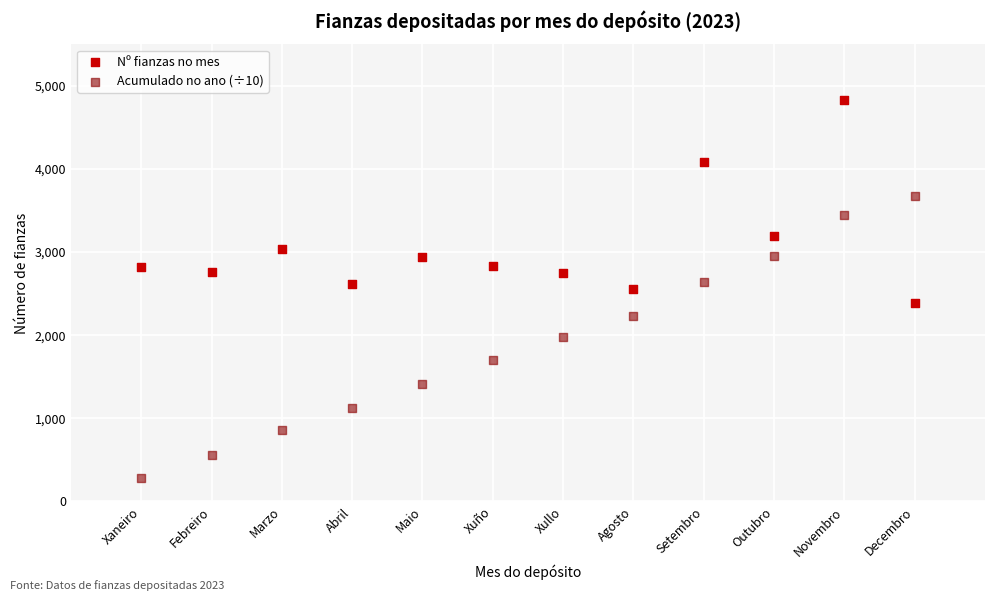

Which series reaches the maximum Y coordinate?

Nº fianzas no mes